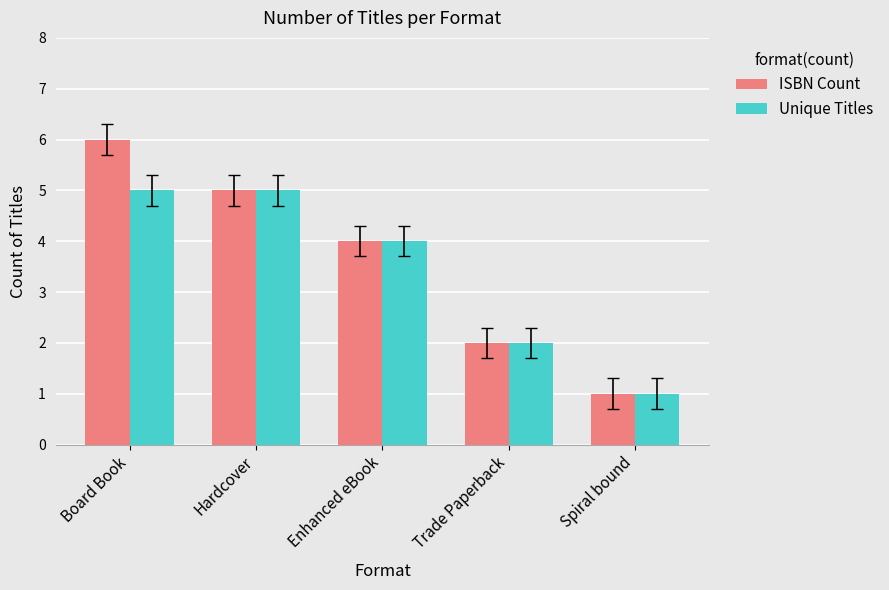

How many values in the Unique Titles series are below 4?

2